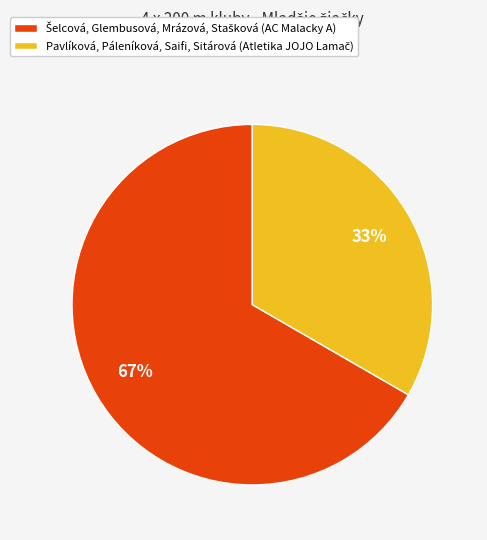

To the nearest percent, what is the average slice percentage?

50%